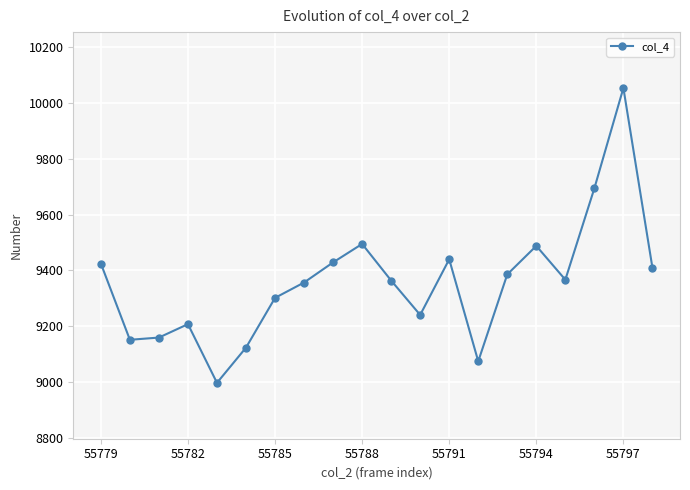

What is the difference between the maximum and minimum values?

1055